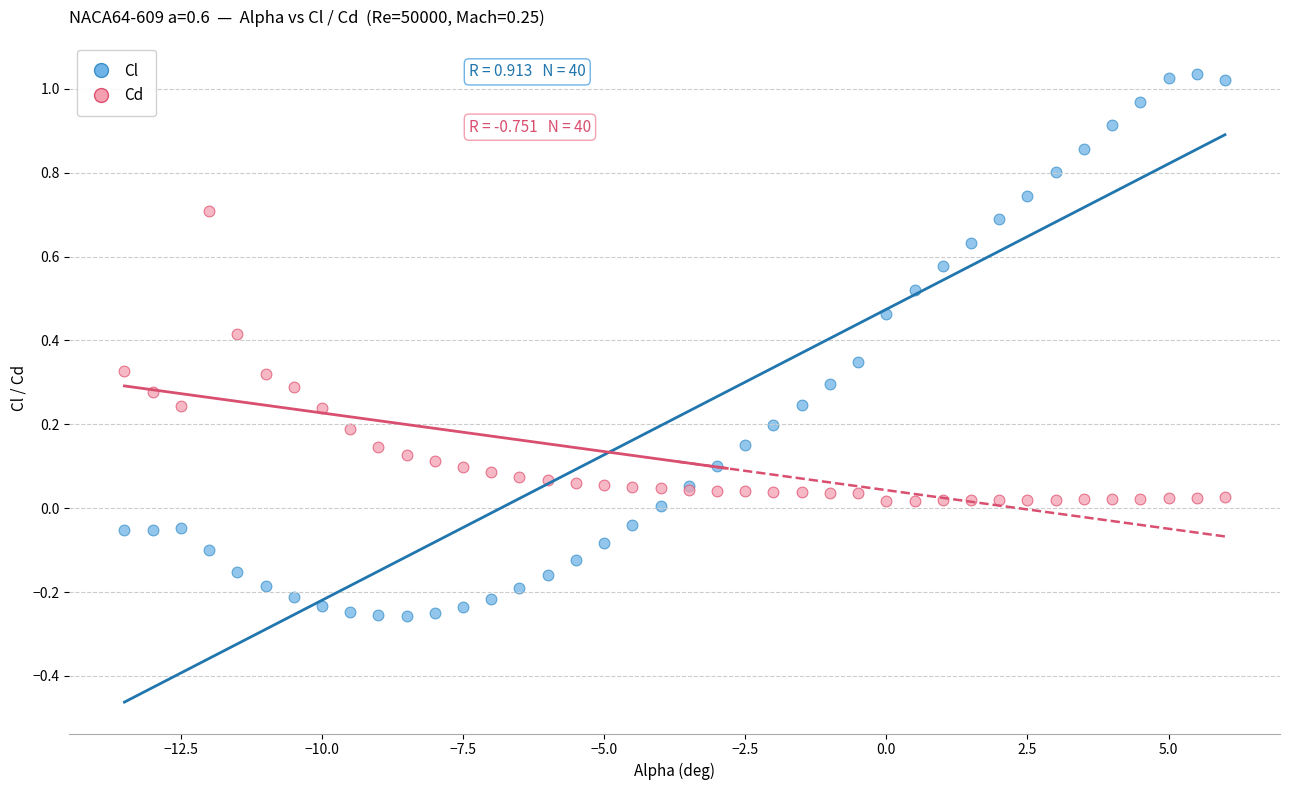

What is the X range (max minus min) for the scatter plot?

19.5